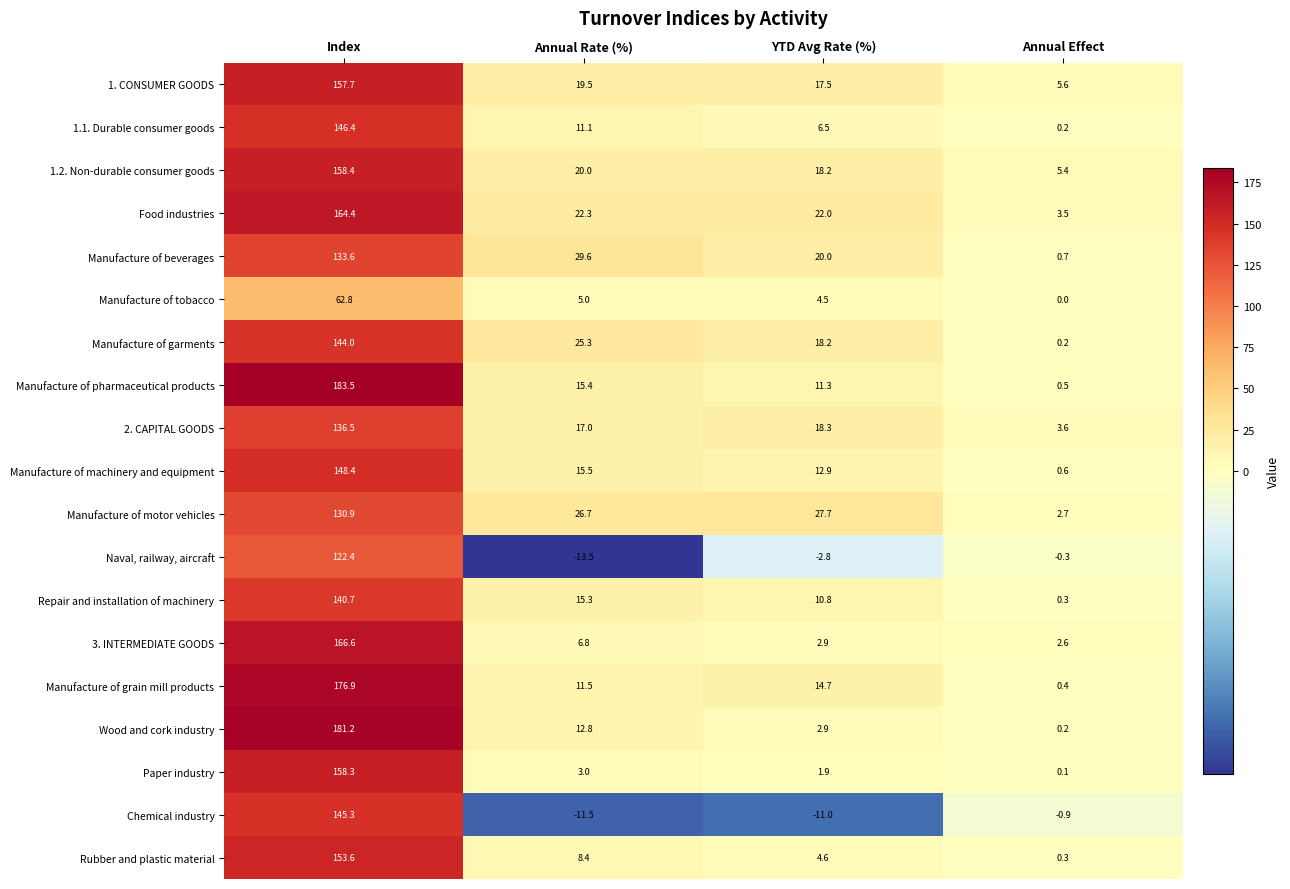

What is the spread (max minus min) of values at Index?

120.7